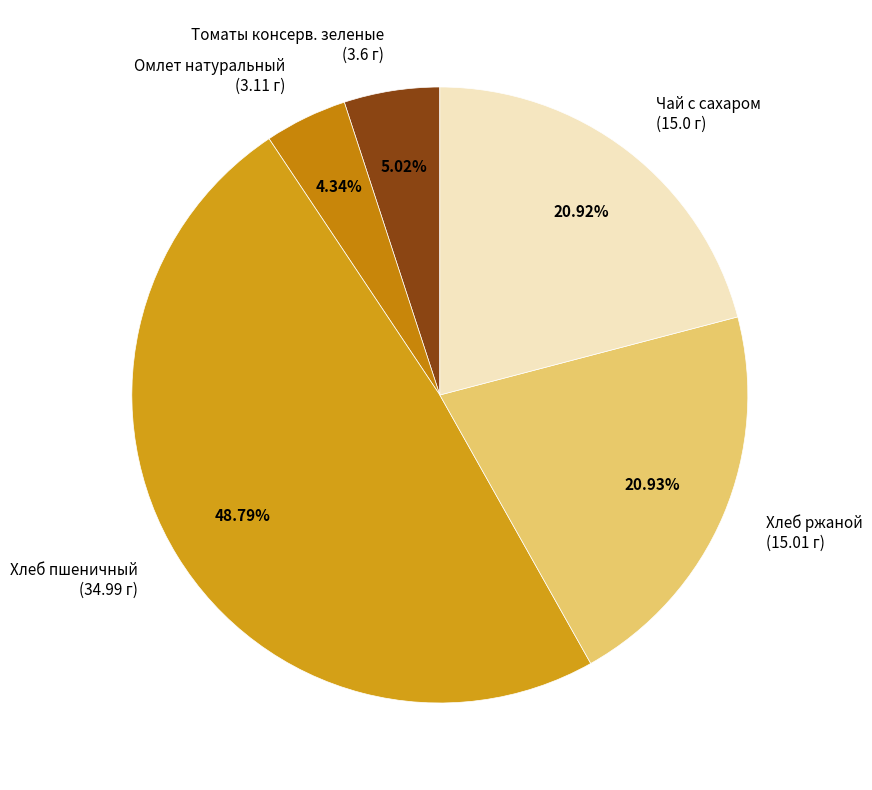

Does any single category account for the majority?

No